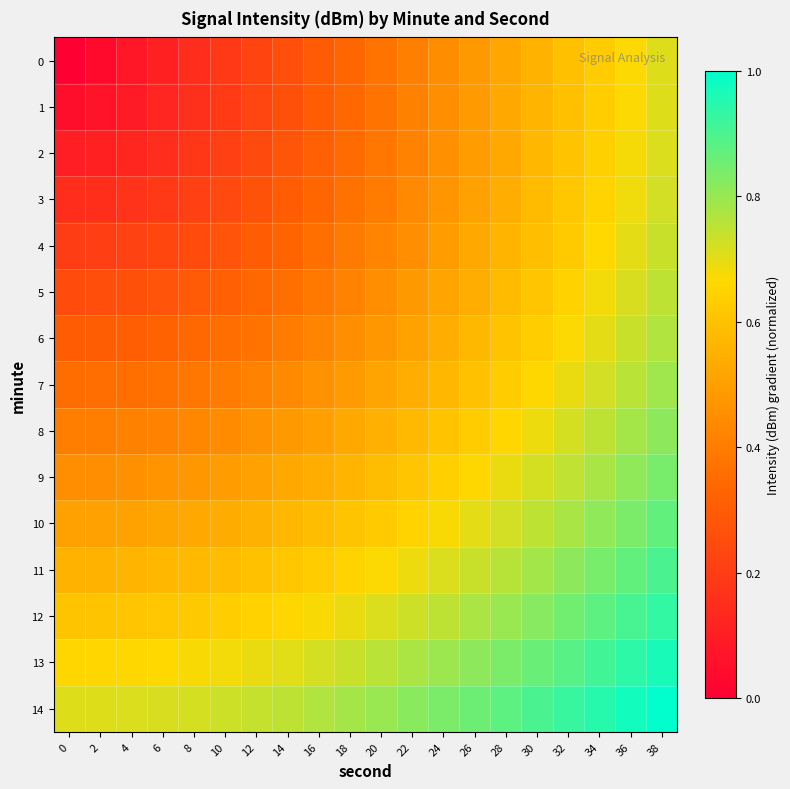

At which category is the sum across all series the highest?

38